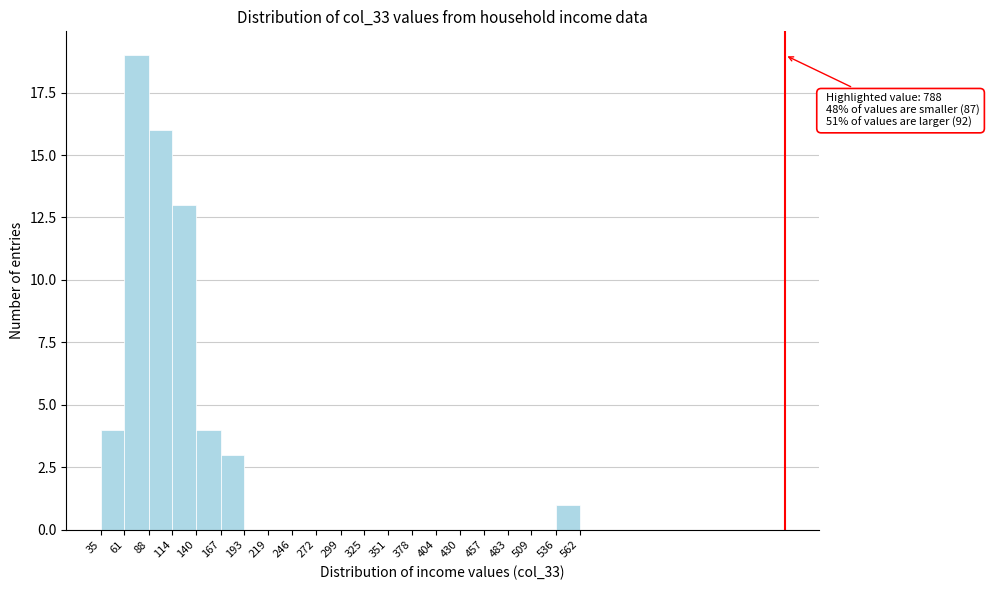

Which range on the x-axis has the tallest bar?

61 to 88